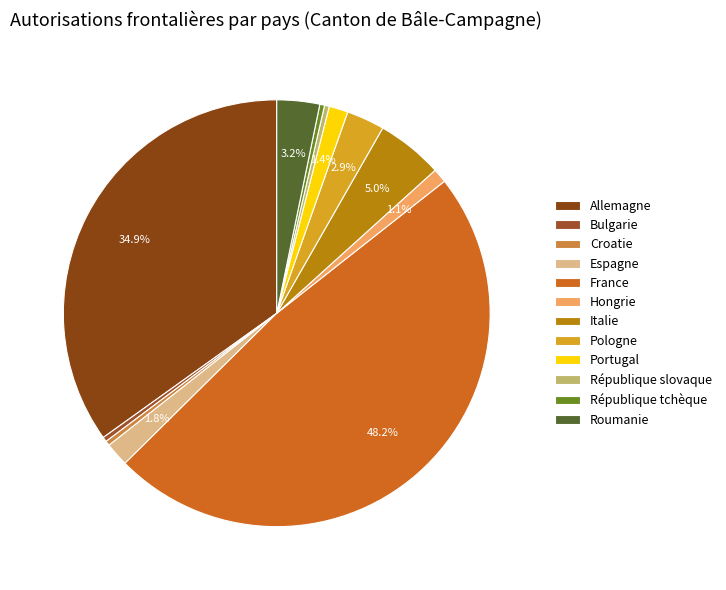

Count the number of slices in the pie.

12